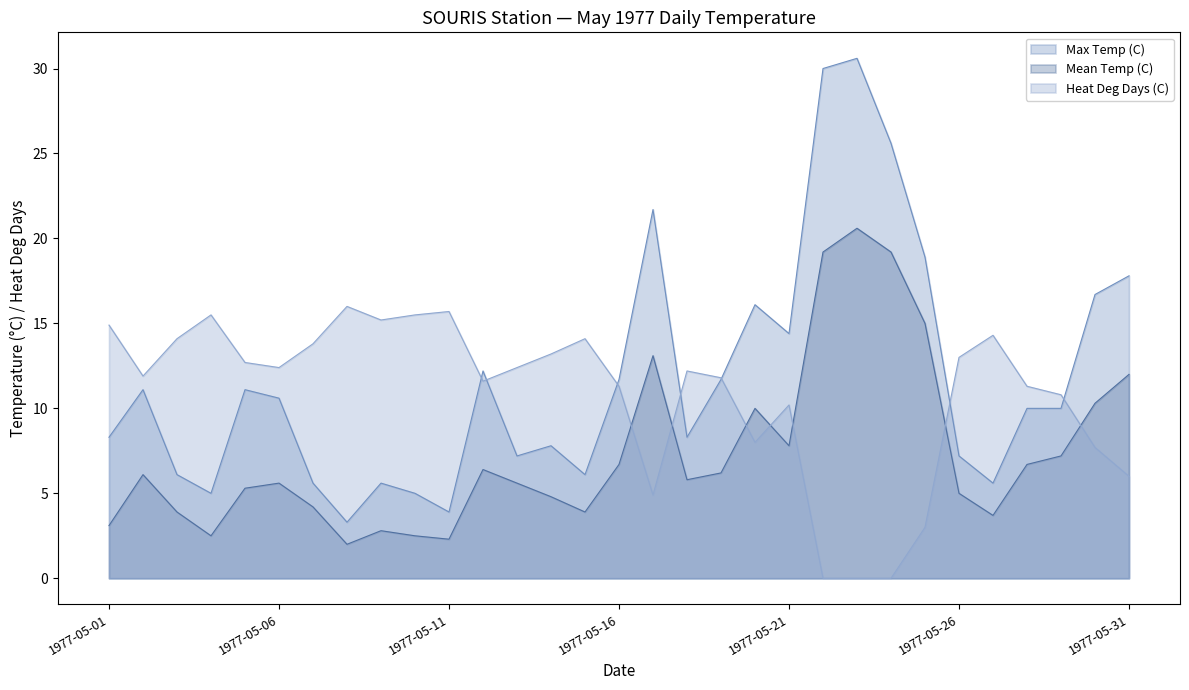

Is it true that Mean Temp (C) equals 6.8 at 1977-05-07?

False